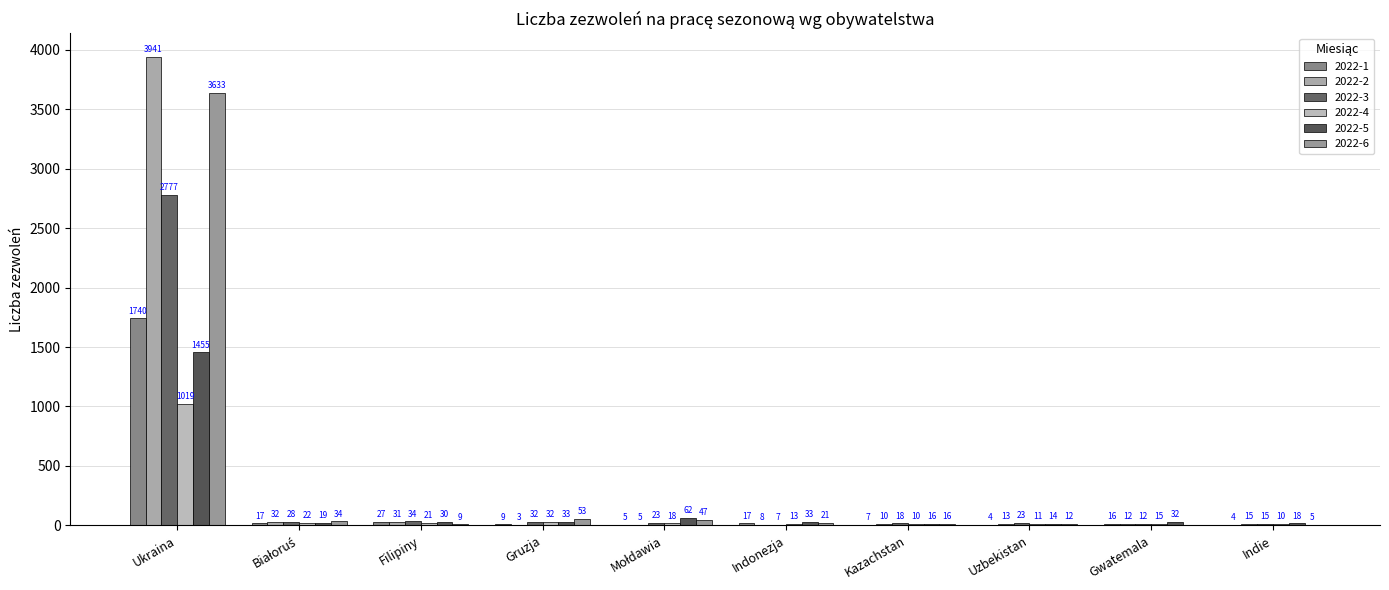

Does the chart contain stacked bars?

No